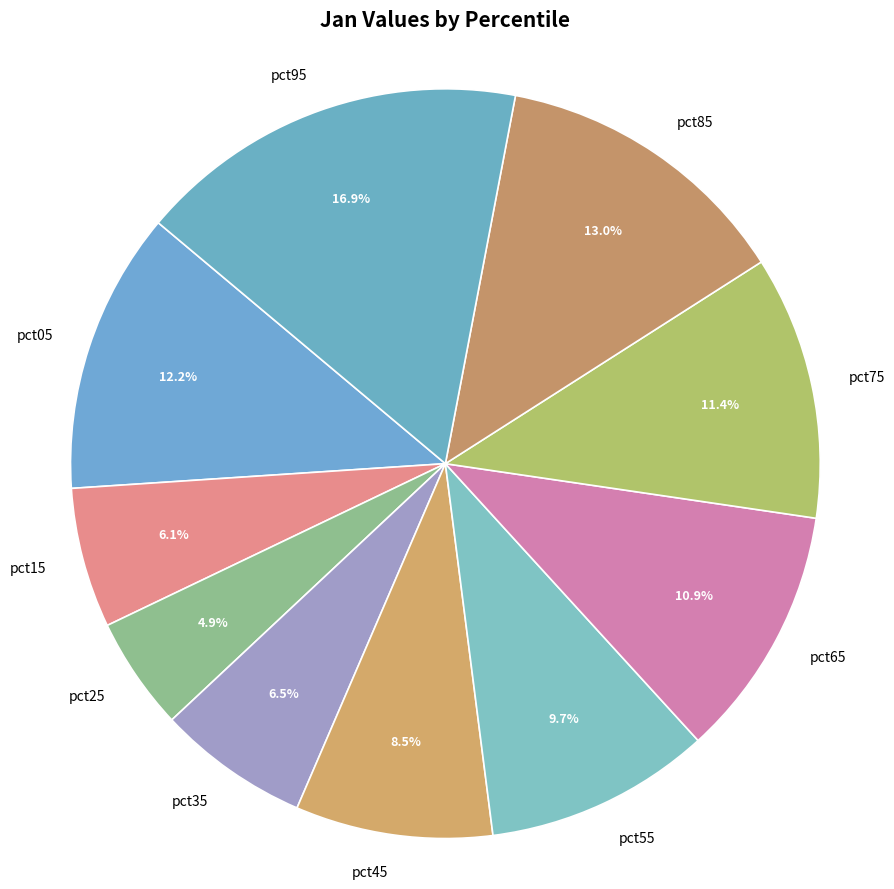

Is it true that pct05 is 12% of the pie?

True